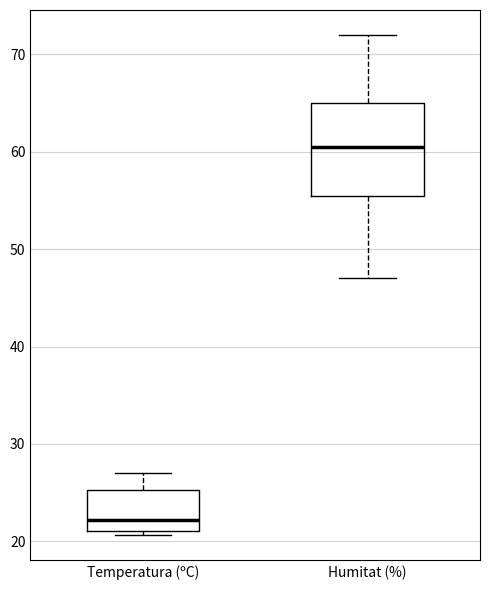

Reading left to right, transcribe this box plot: for each box, give where its median line is, the range the box spans, and where its two whiskers end, as read against the y-axis. The values are not printed on the chart, so give them approximately, as read against the axis.

Temperatura (ºC): median 22, box 21 to 25, whiskers 21 (just below the box's lower edge) to 27
Humitat (%): median 61, box 56 to 65, whiskers 47 to 72